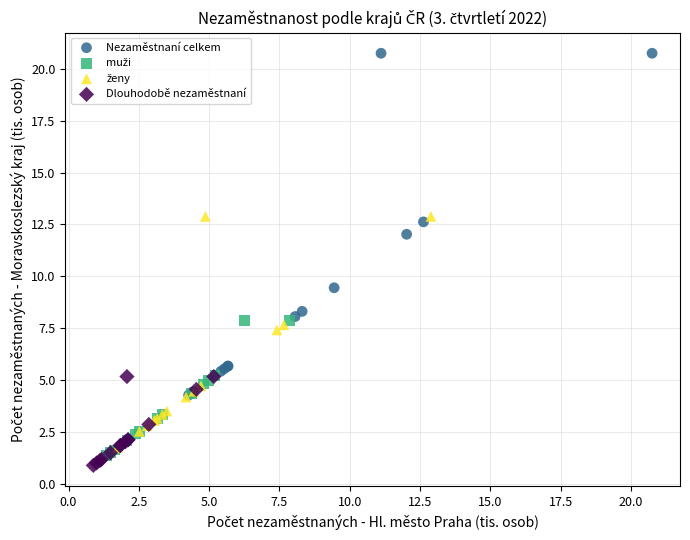

Which series reaches the maximum Y coordinate?

Nezaměstnaní celkem